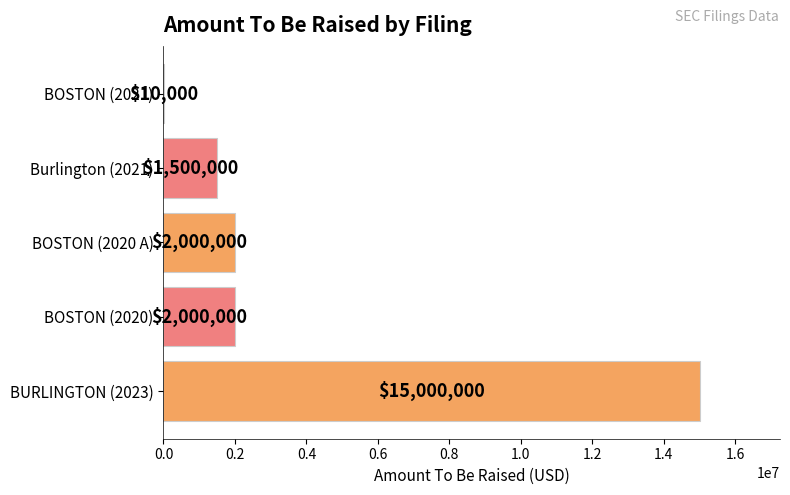

What is the approximate value at BURLINGTON (2023), to the nearest 10?

15000000